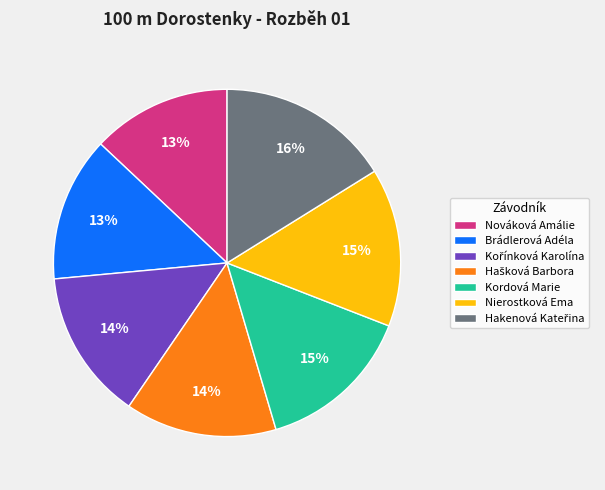

How many segments does this pie chart have?

7